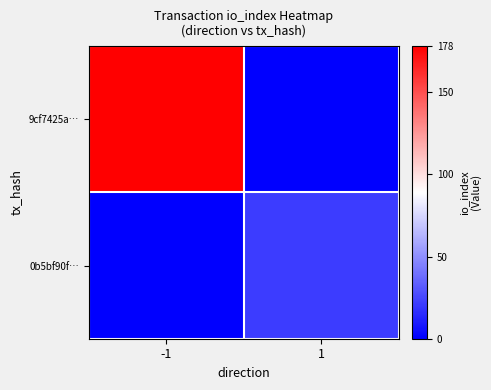

Reading left to right, list all the values displayed in this chart.

9cf7425a…: -1=178	1=0
0b5bf90f…: -1=0	1=21